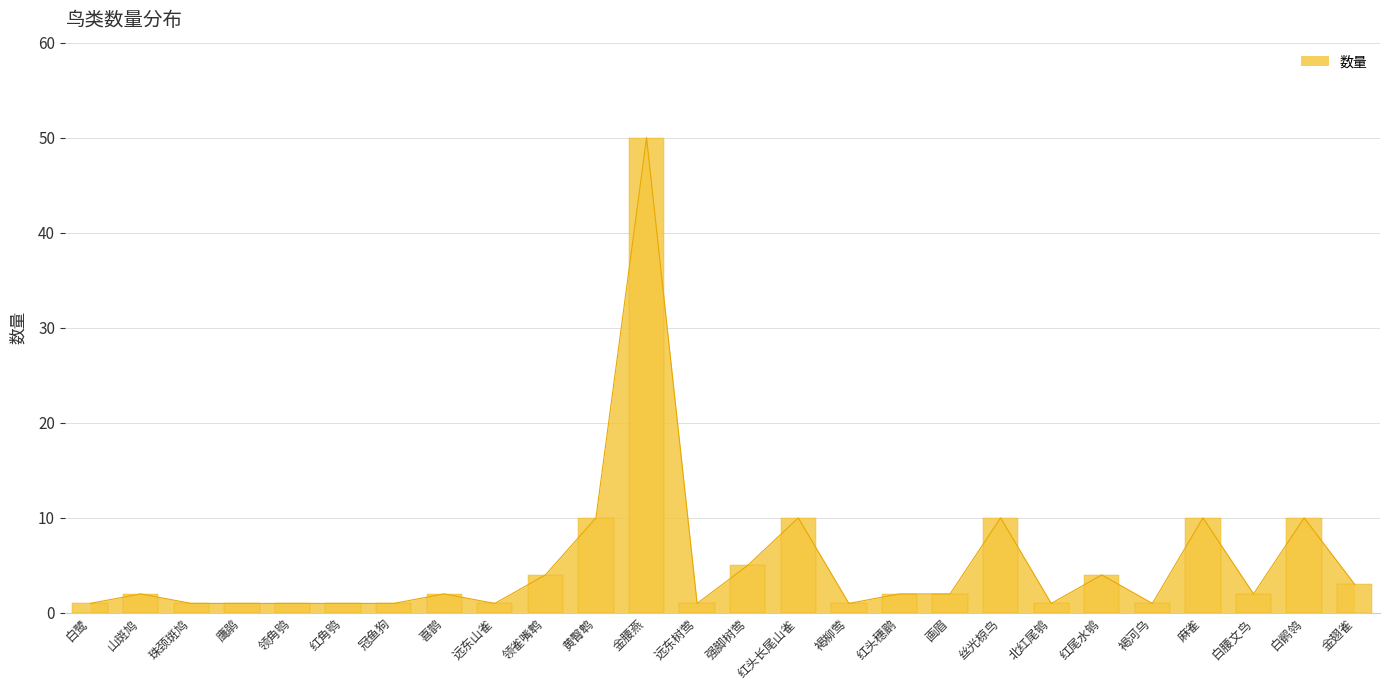

Reading left to right, transcribe all the data shown in this chart.

1	2	1	1	1	1	1	2	1	4	10	50	1	5	10	1	2	2	10	1	4	1	10	2	10	3